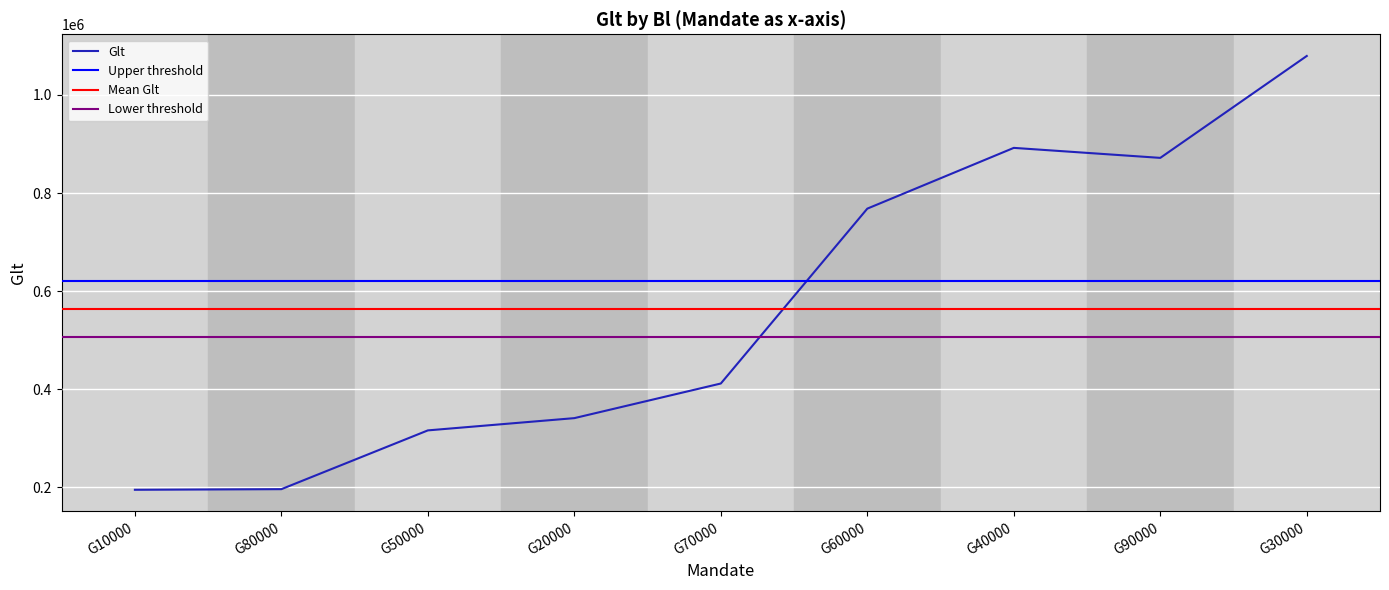

The Glt series shows 411422 at G70000. True or false?

True